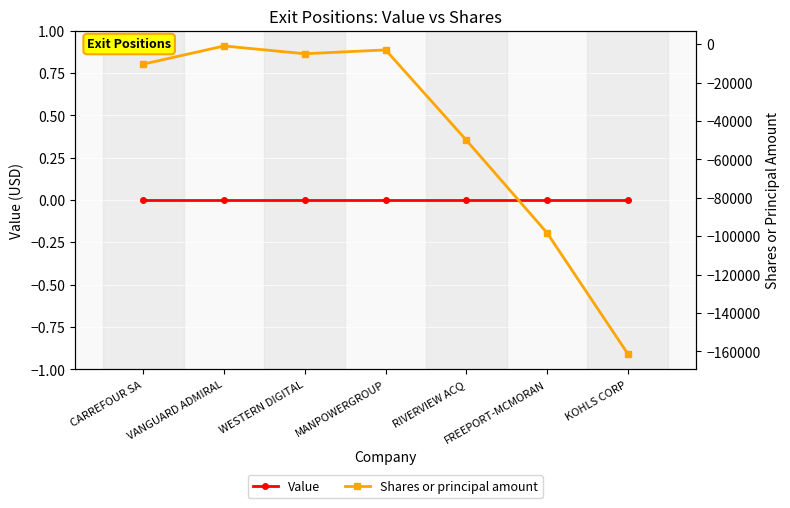

Rank the series by their maximum value, from highest to lowest.

Value, Shares or principal amount